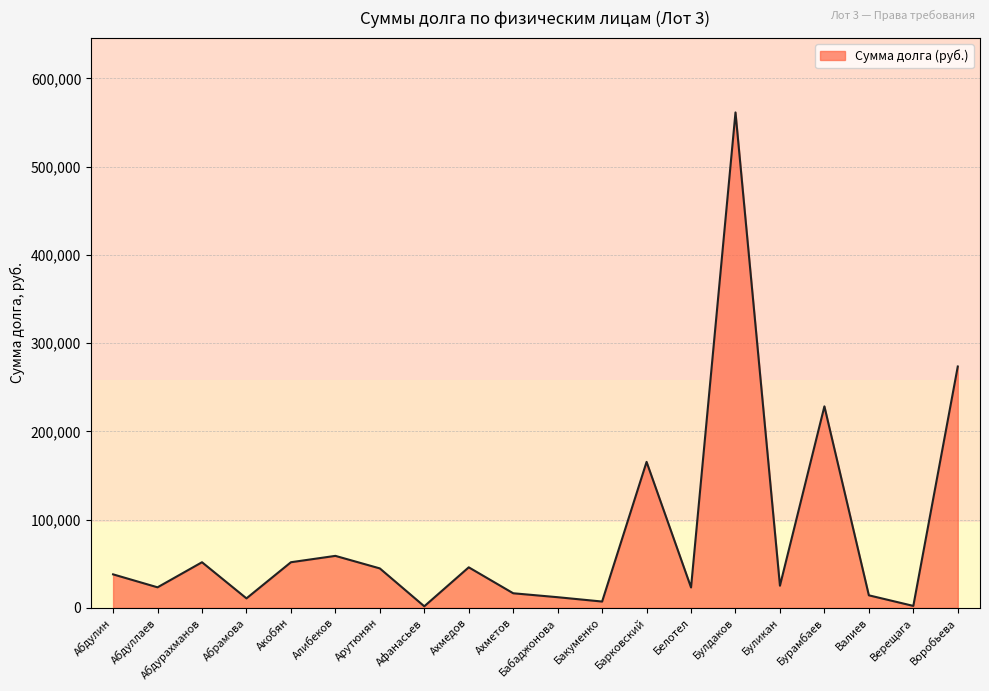

What is the difference between the values at Барковский and Абдулин?

127456.5